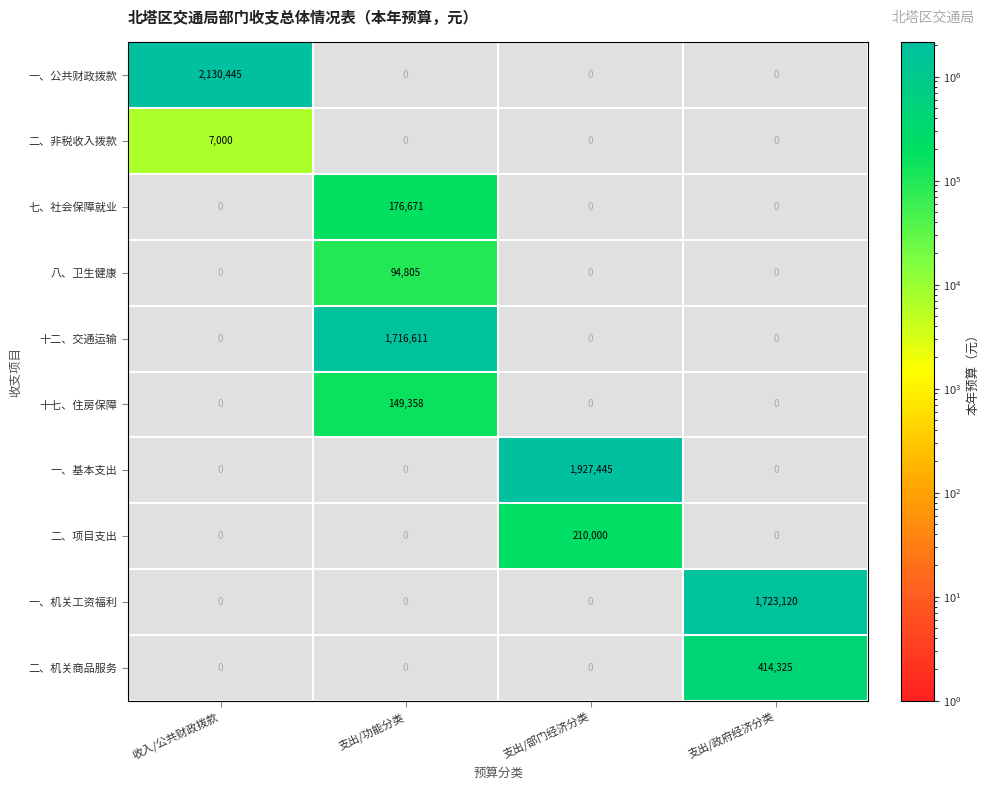

Which has a higher value, 收入/公共财政拨款 or 支出/部门经济分类?

支出/部门经济分类